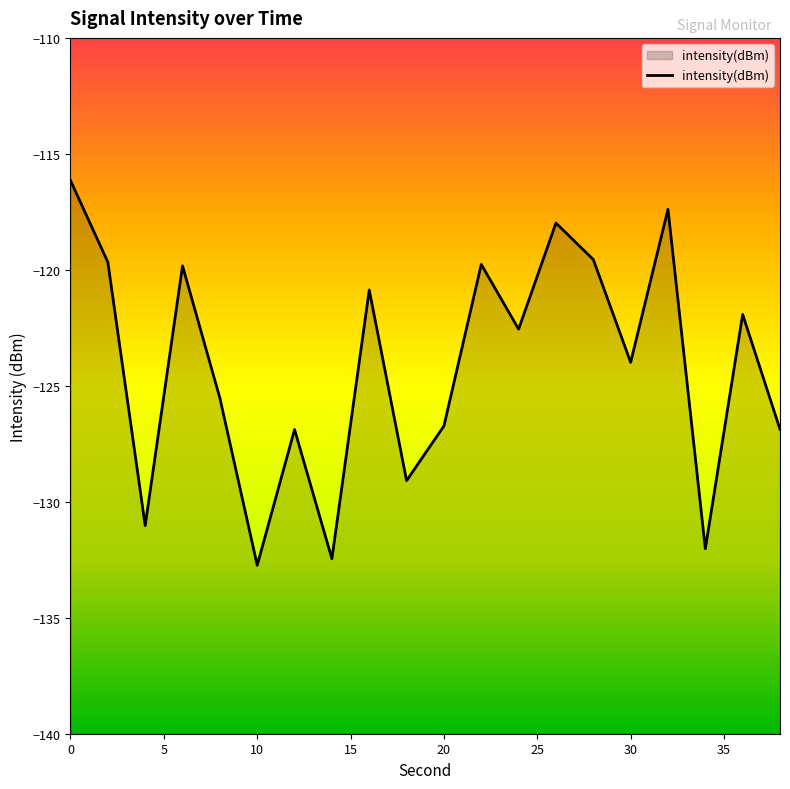

What is the difference between the values at 22 and 2?

0.1